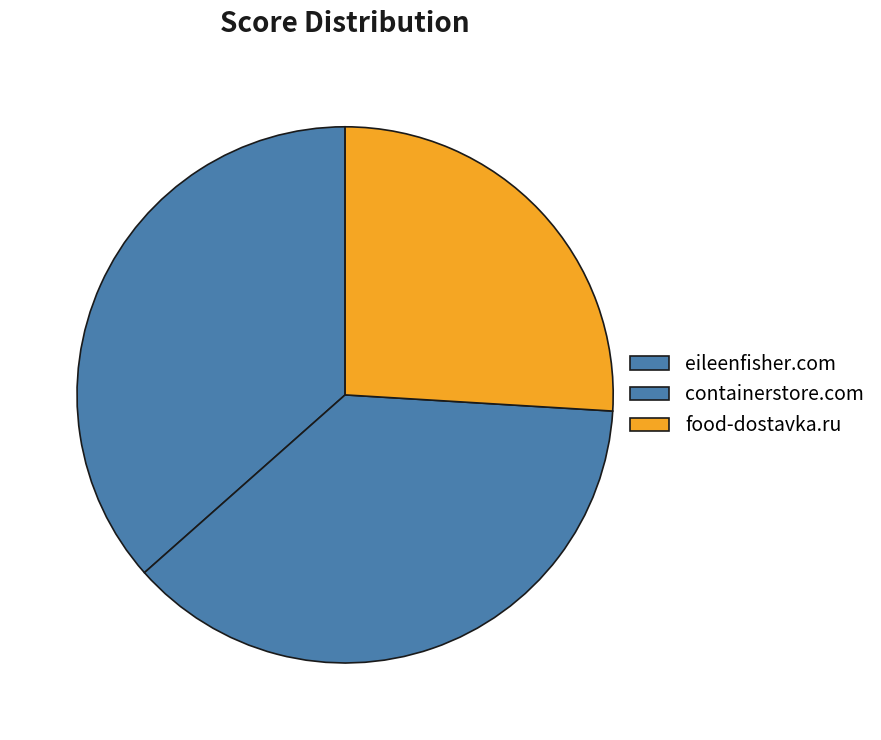

What is the ratio of the value at eileenfisher.com to the value at food-dostavka.ru?

1.4